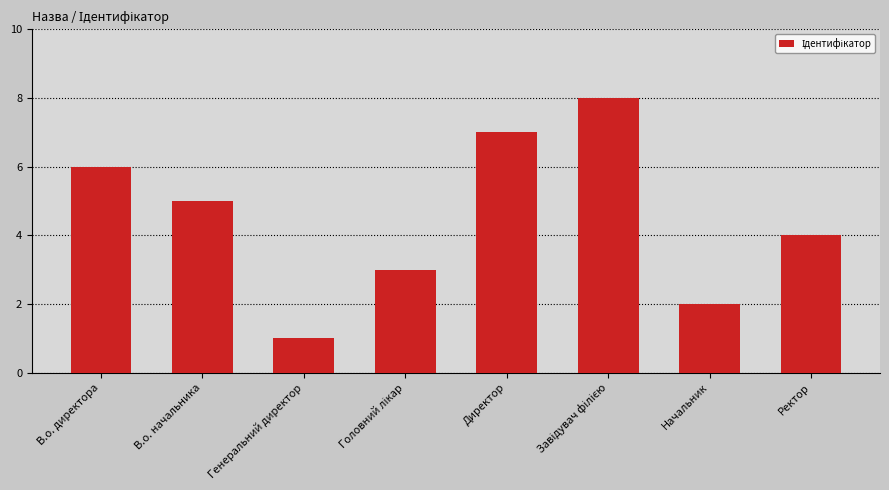

Where does the data first go above 5?

В.о. директора